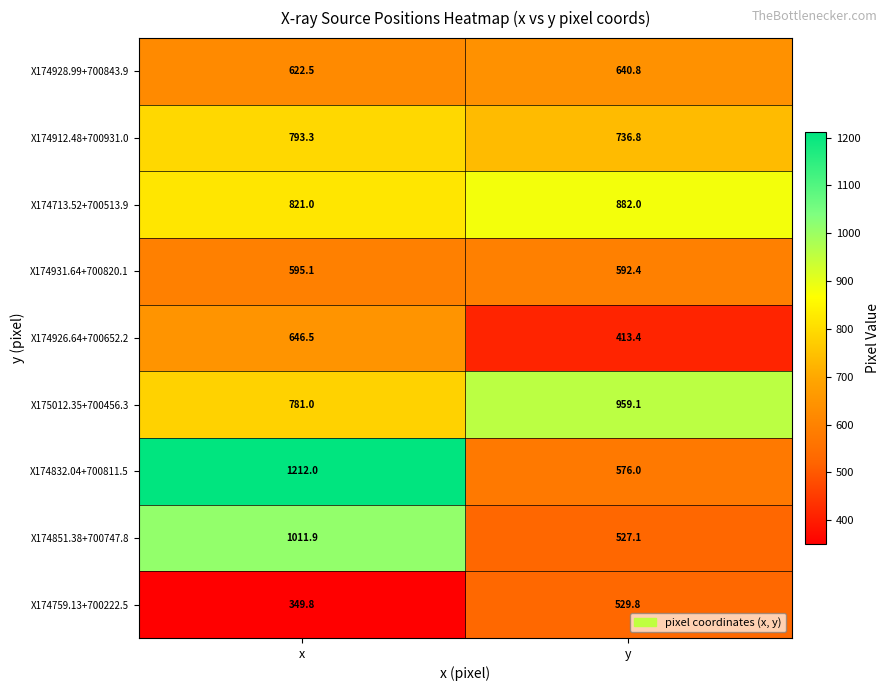

Which series changed the most between x and y?

X174832.04+700811.5